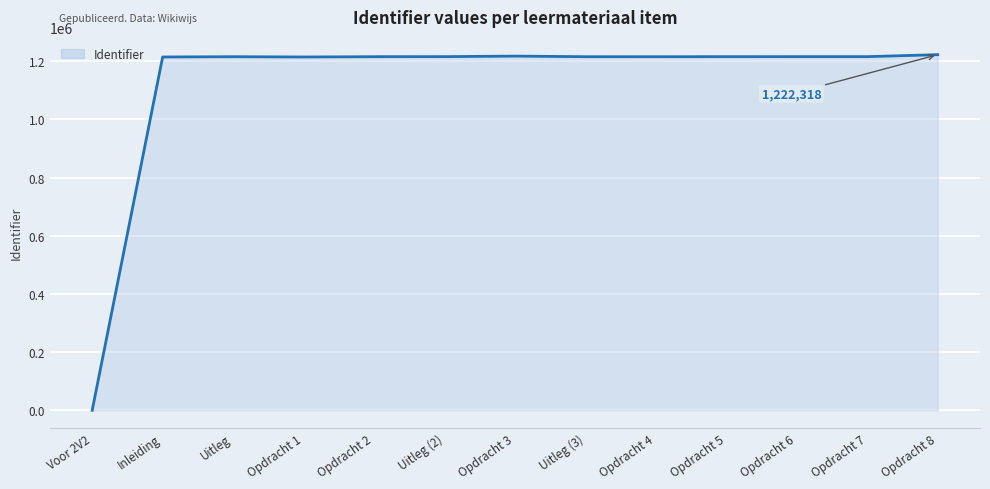

True or false: the data has more than 1 interior local peaks.

True